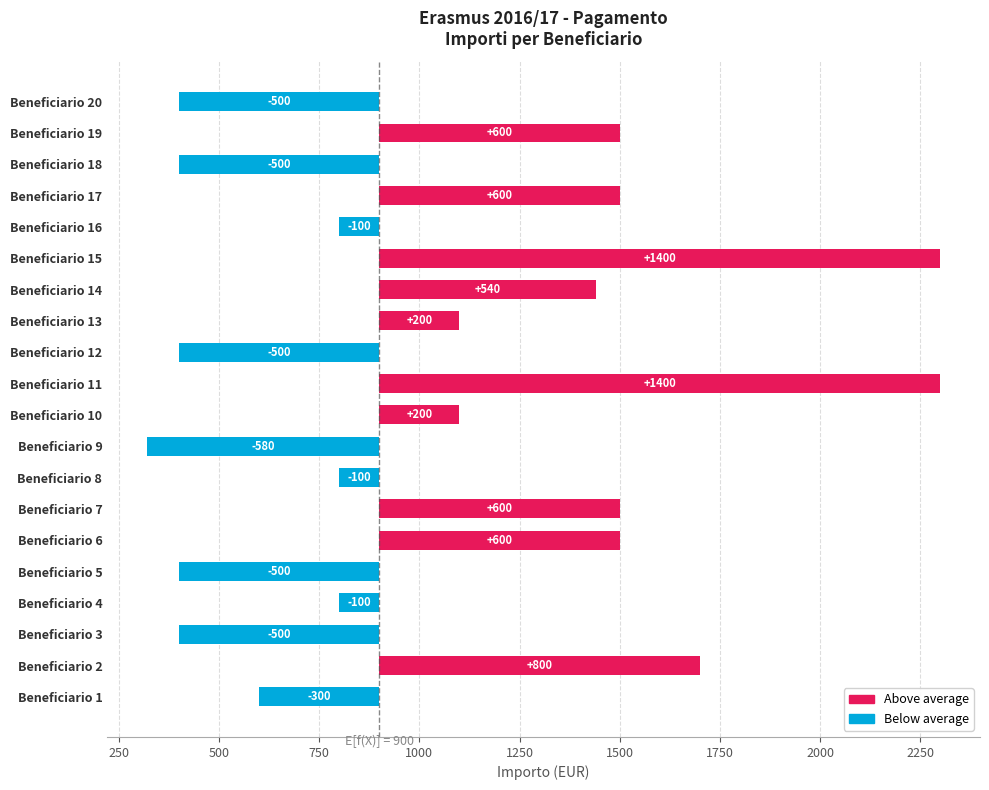

How many categories are shown in the chart?

20